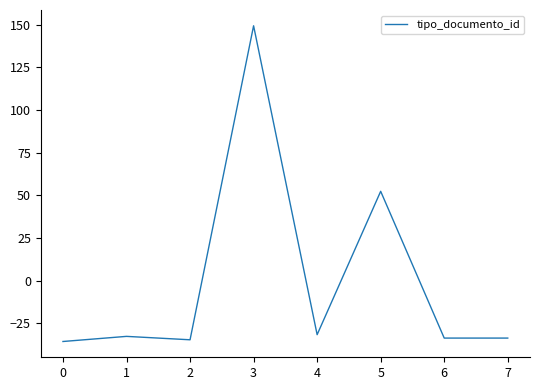

How many distinct data groups are displayed?

1